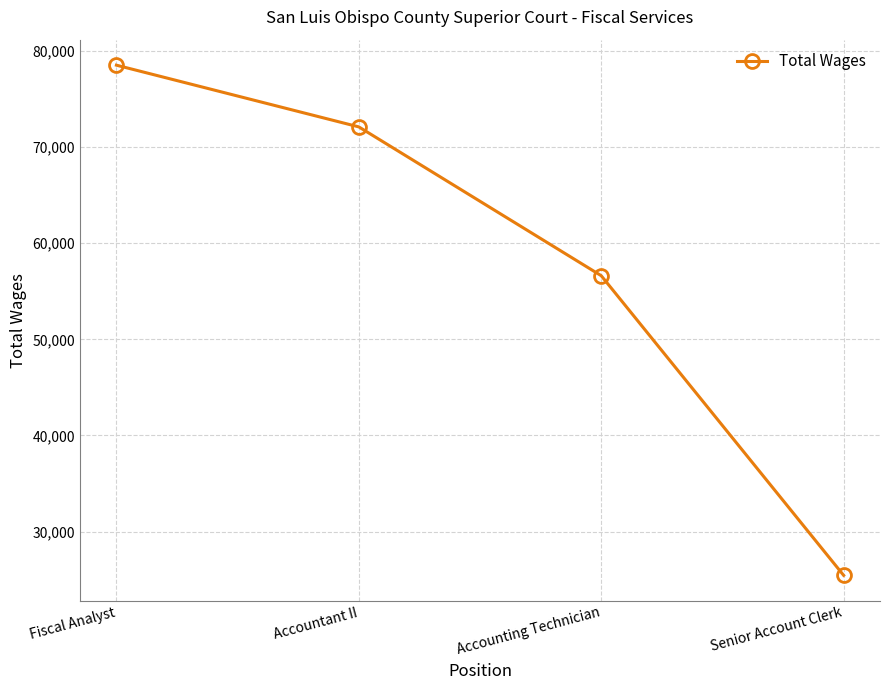

Which label corresponds to the largest value in the chart?

Fiscal Analyst